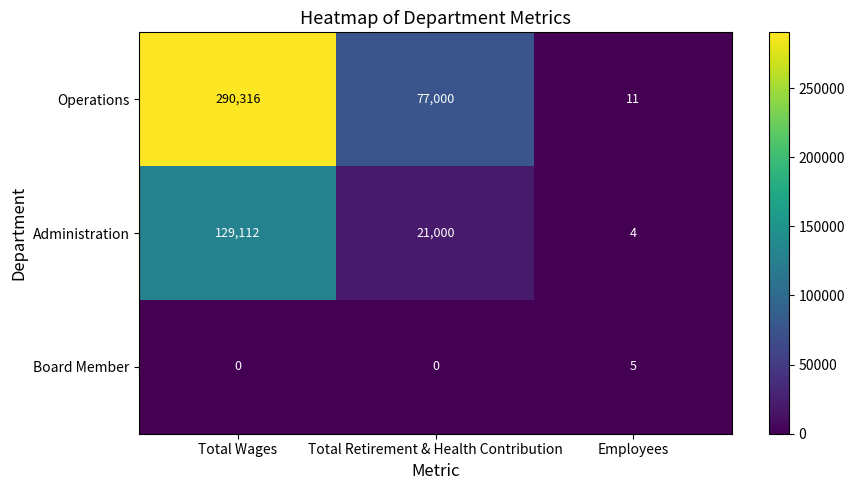

At which category is the sum across all series the highest?

Total Wages